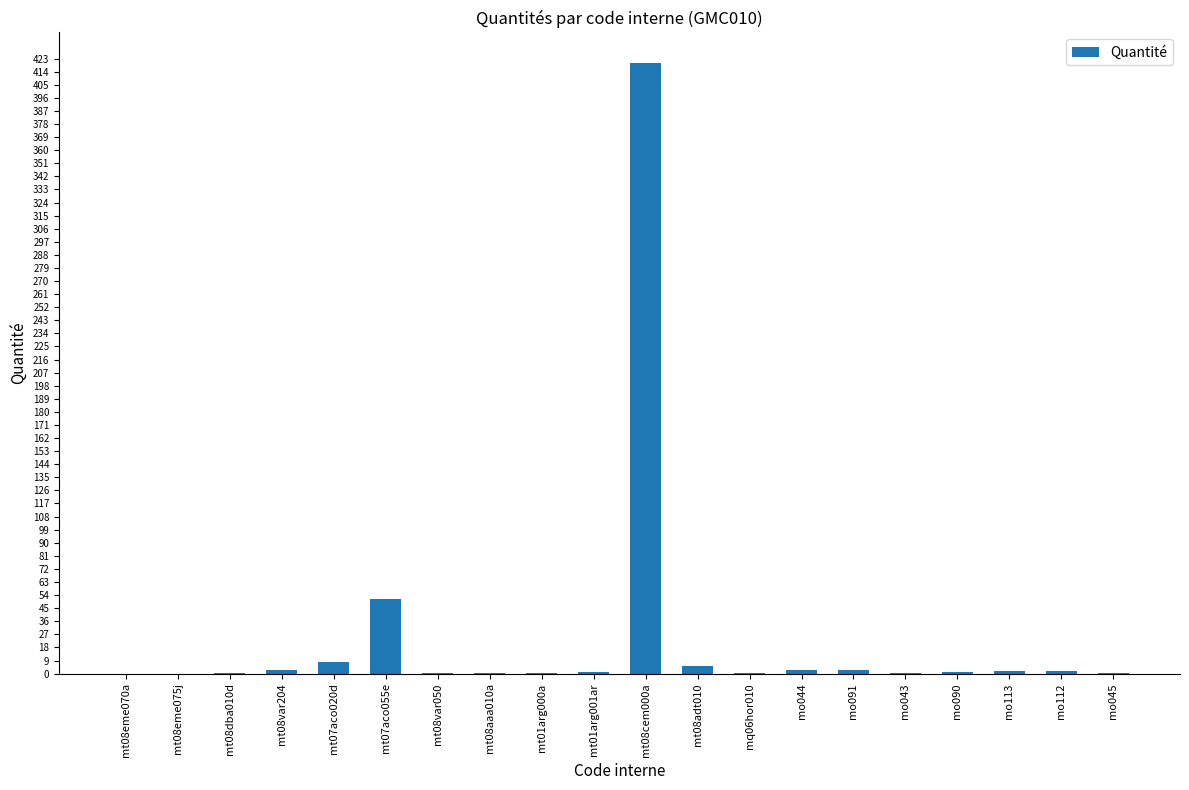

What is the maximum value shown in the chart?

420.0